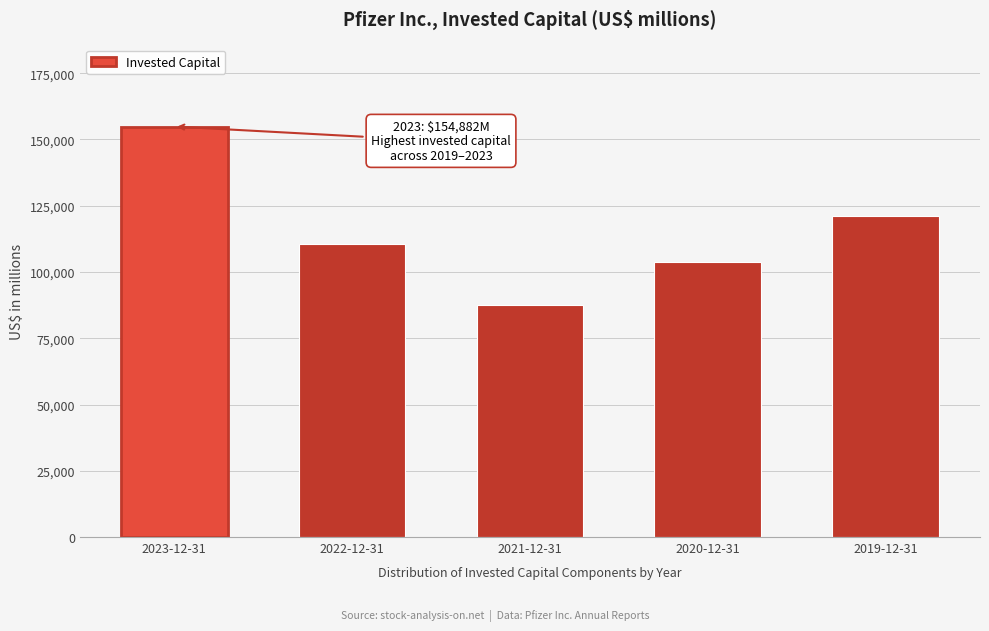

Reading left to right, what are all the values shown in this chart?

154882	110746	87670	103898	120978